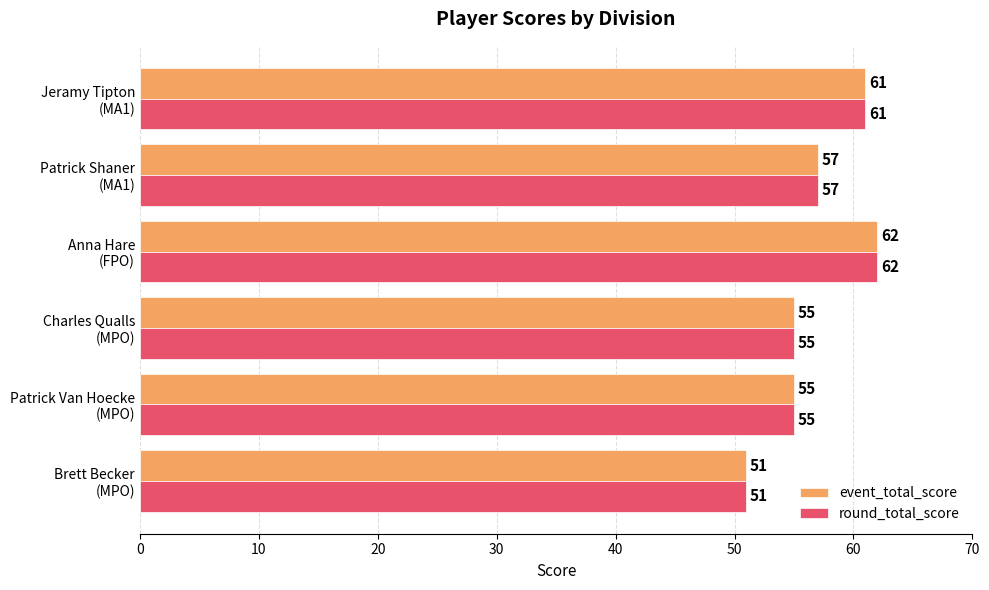

What is the minimum value shown in the chart?

51